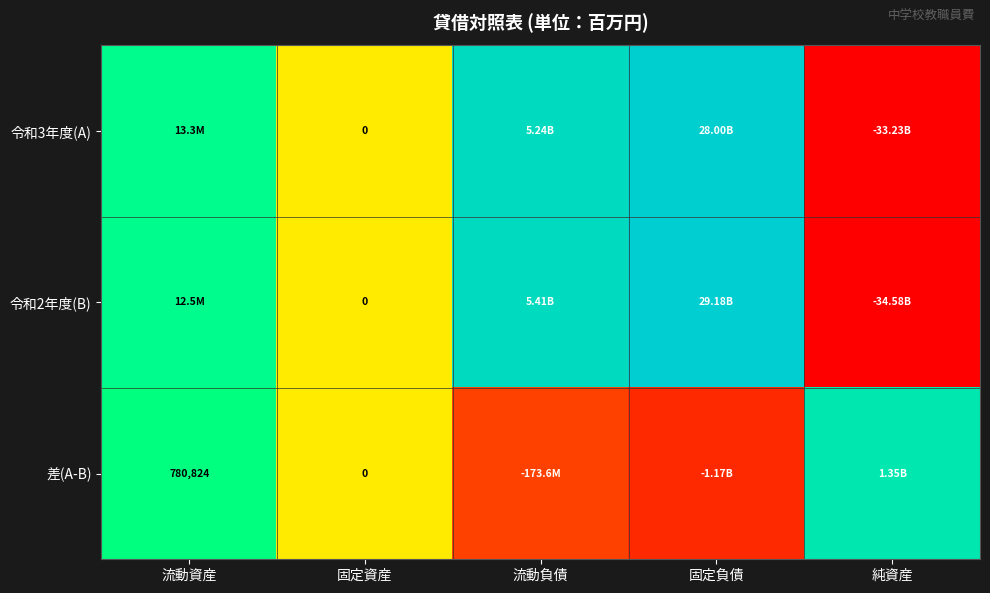

Which series has the widest spread of values?

令和2年度(B)